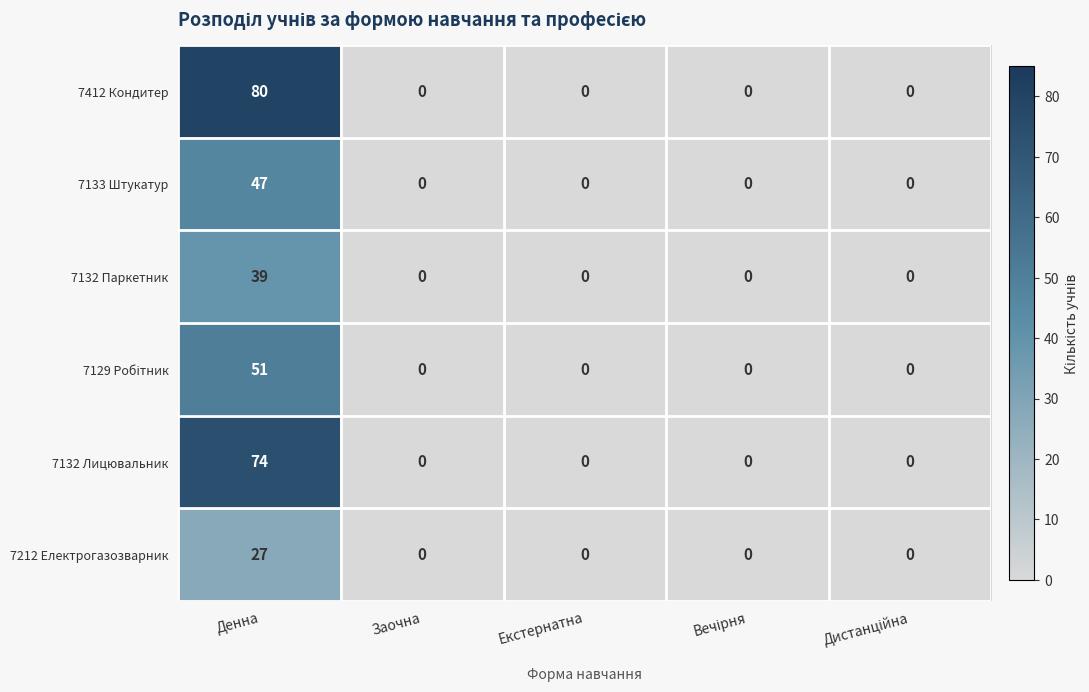

What is the sum of all 7412 Кондитер values?

80